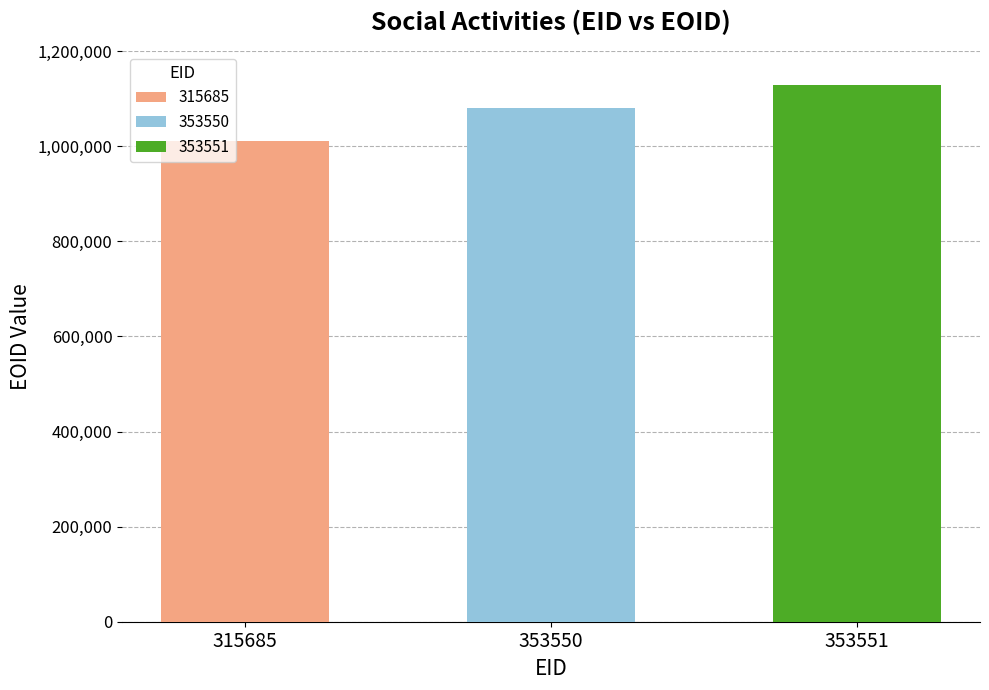

How many bars are there in total?

3